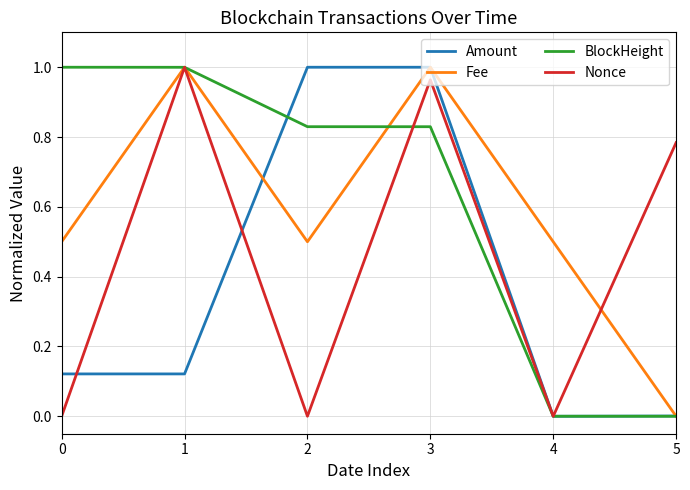

Is it true that Amount equals 1.0 at 2?

True